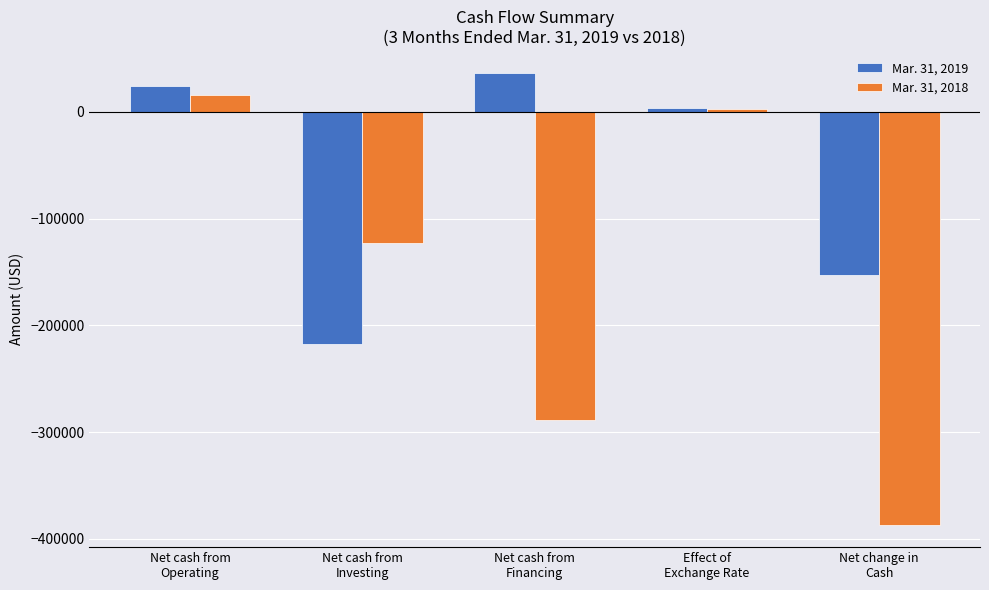

Which series has the largest range (max minus min)?

Mar. 31, 2018